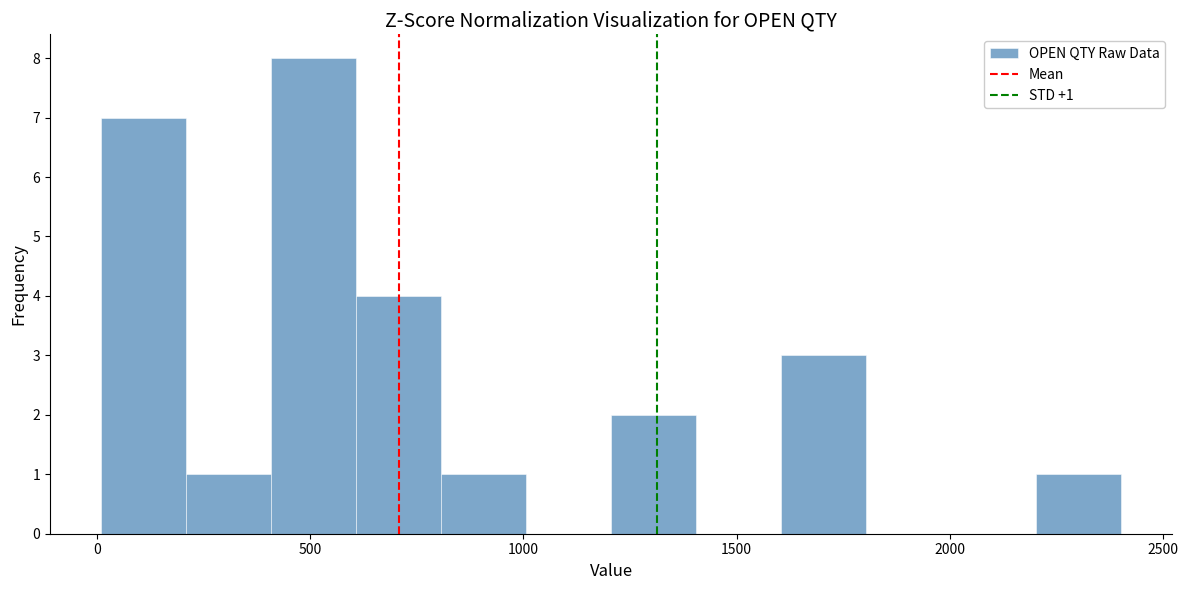

Read against the x-axis, roughly where is the centre of the tallest bar?

500